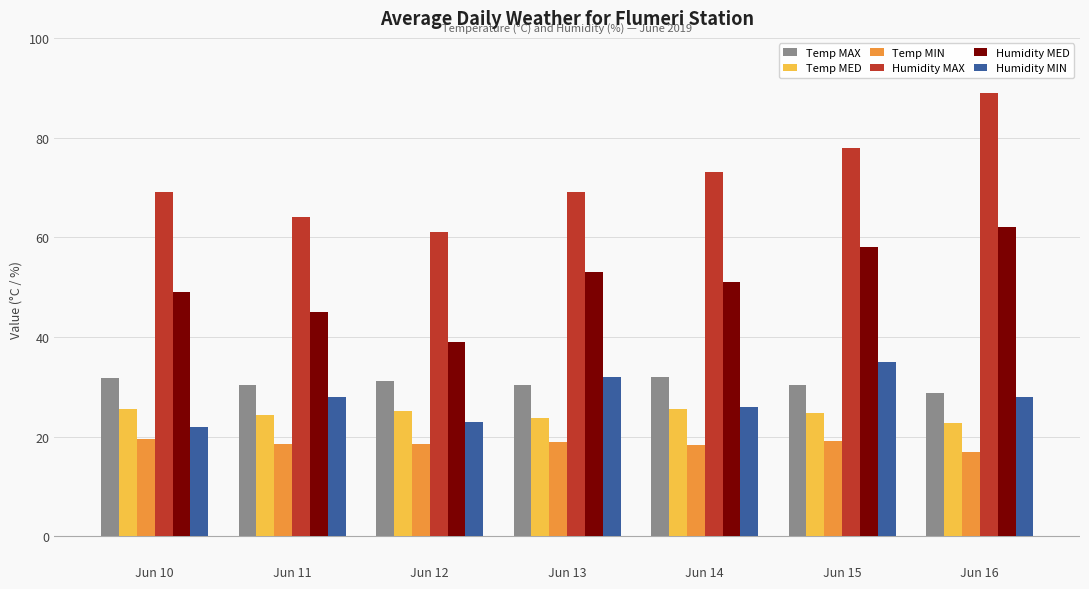

Count the number of data series in this chart.

6